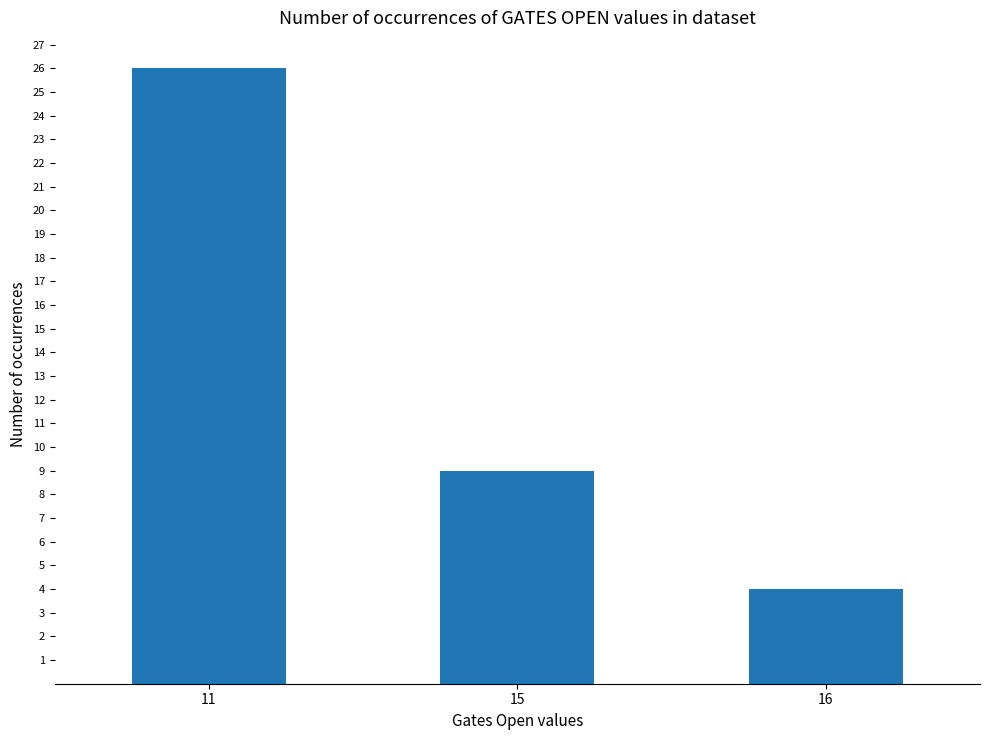

How many values are below 9?

1